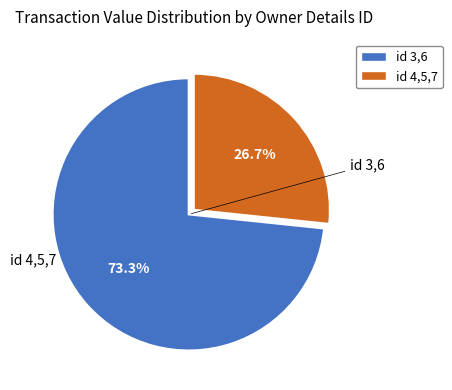

How many segments does this pie chart have?

2